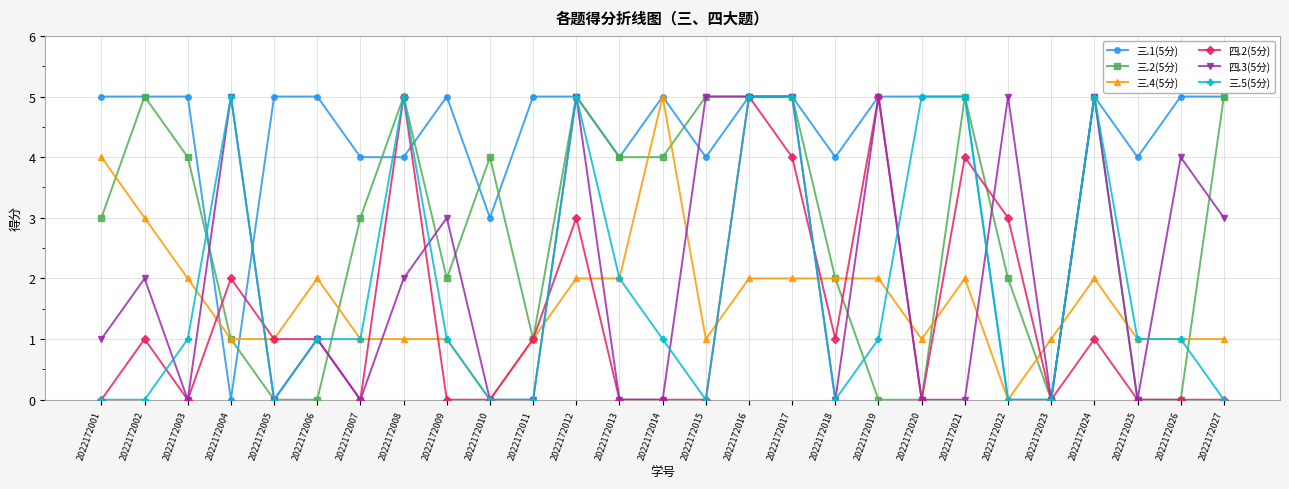

Which series has the largest total across all categories?

三.1(5分)